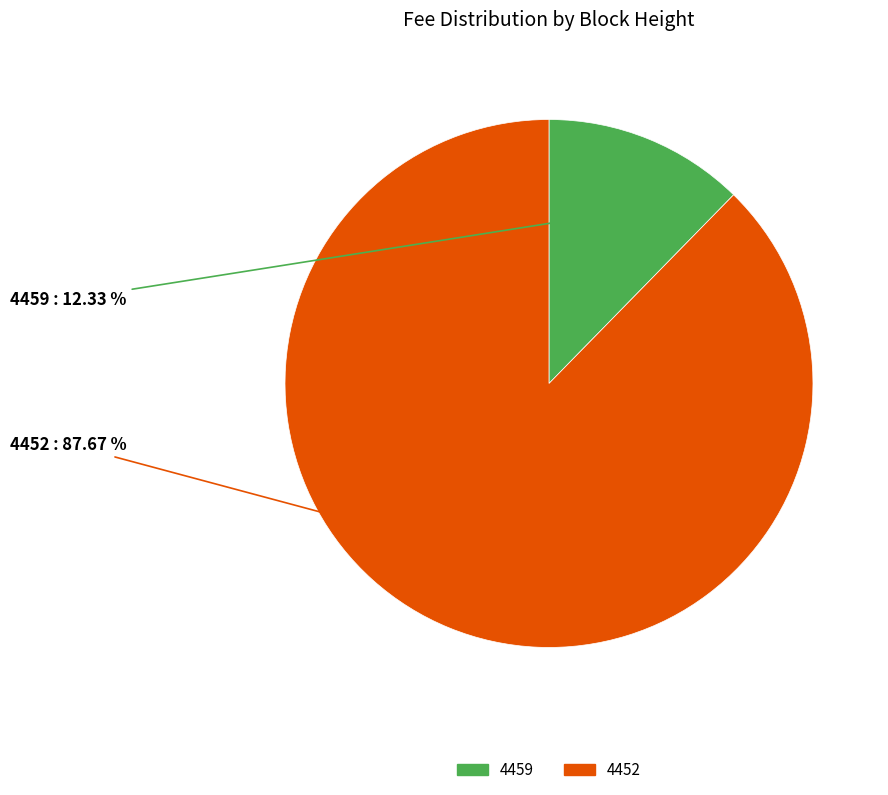

Combined, what portion of the pie is 4452 and 4459?

100.0%